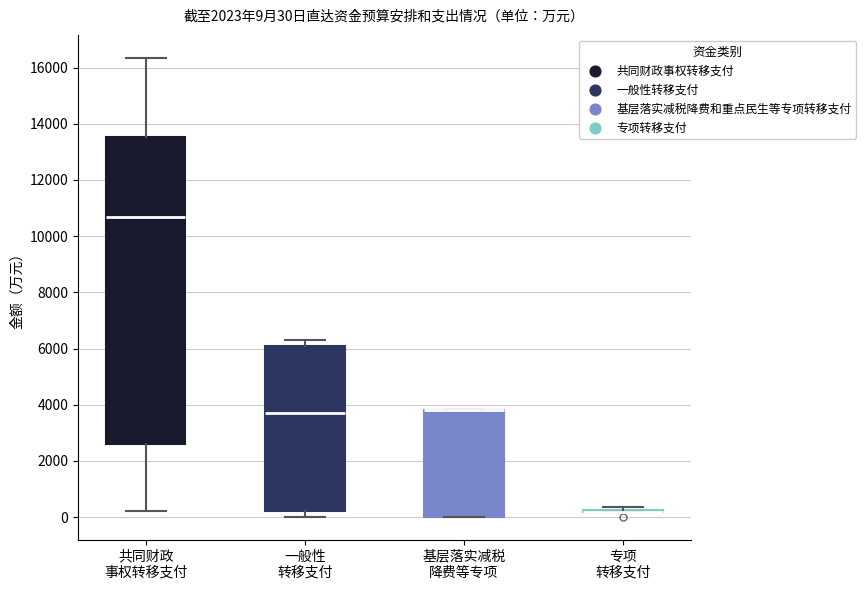

Comparing the boxes themselves (not the whiskers), which one is the tallest?

共同财政 事权转移支付